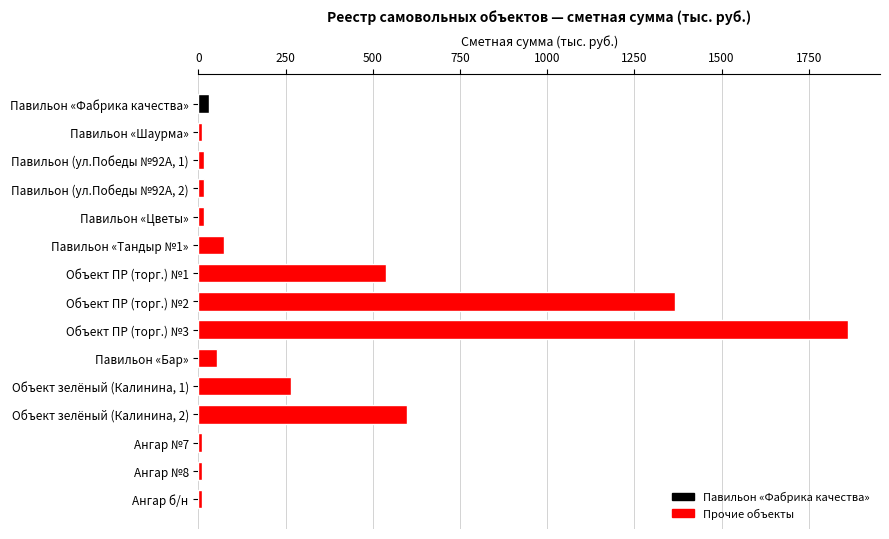

What is the label of the 3rd bar from the top?

Павильон (ул.Победы №92А, 1)